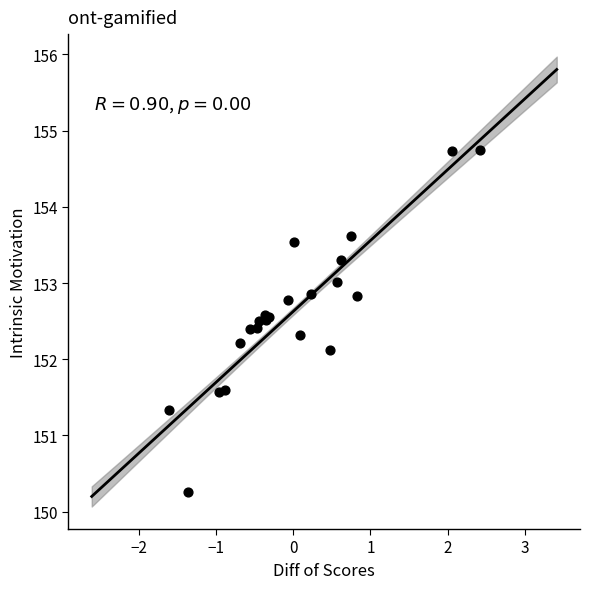

What Y value in the scatter plot is closest to 152?

152.1